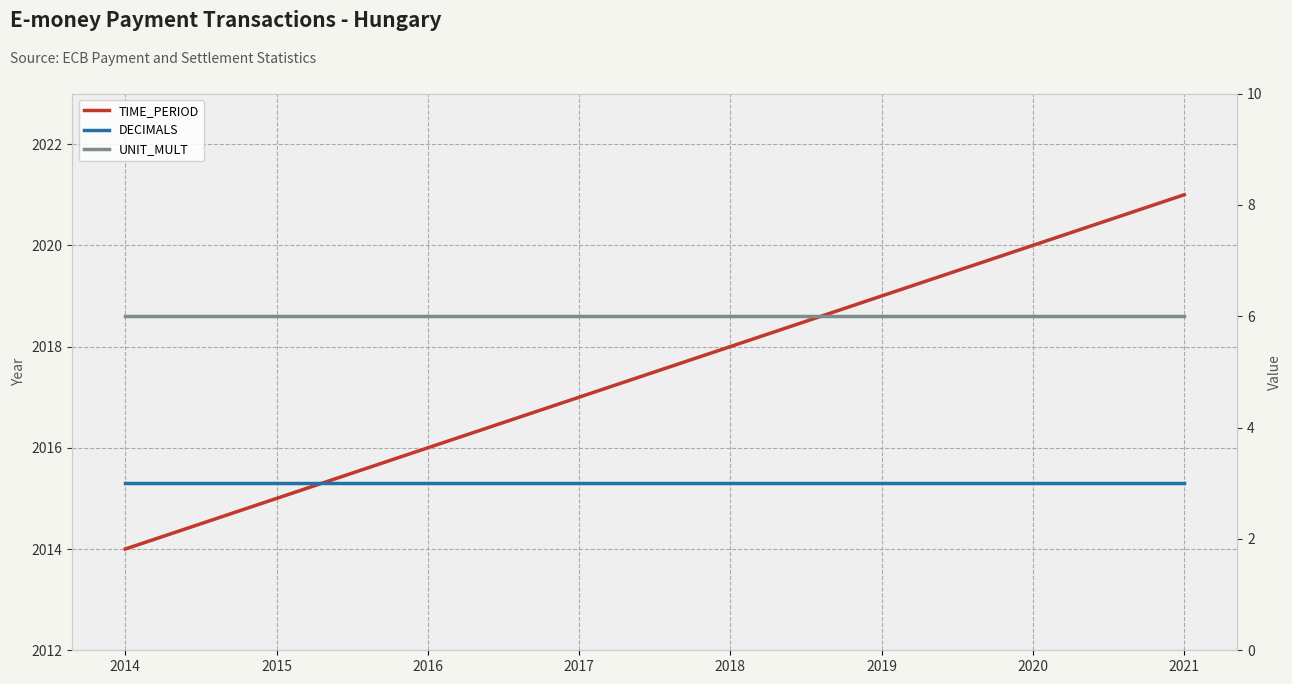

What value does the DECIMALS series have at 2015?

3